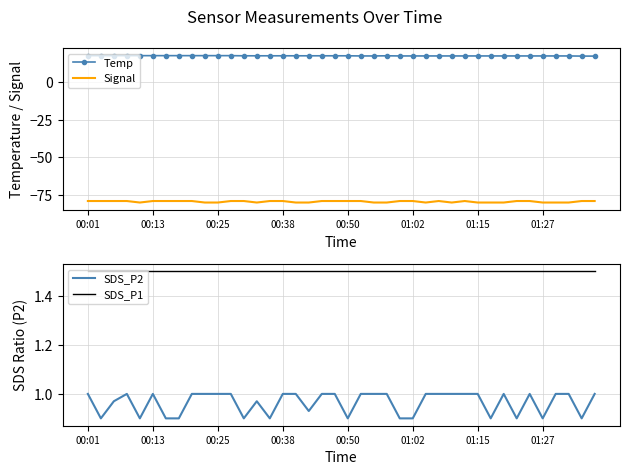

The value of SDS_P2 at 13 is 1.0. True or false?

True